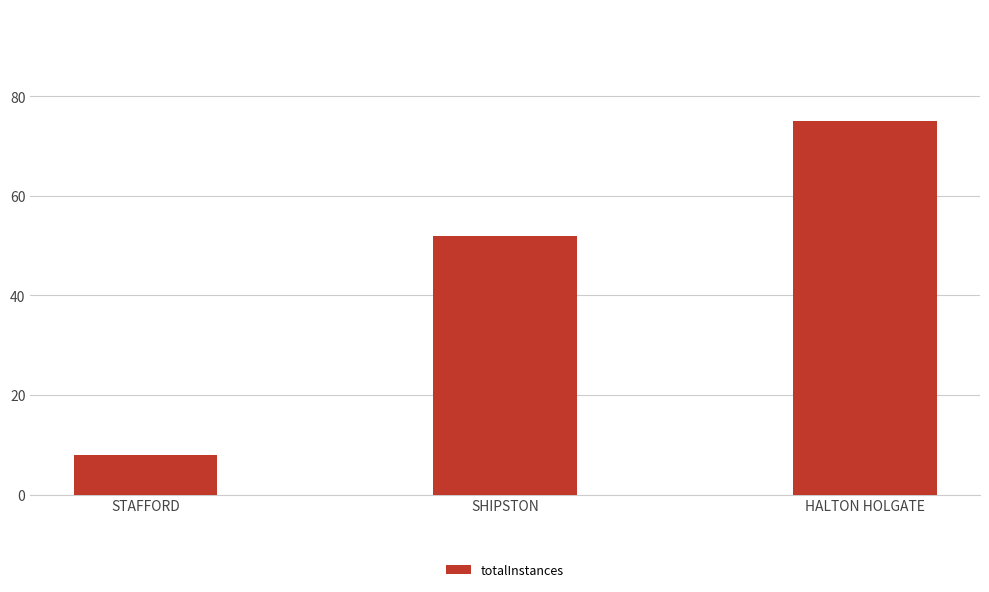

What position from the right is STAFFORD?

3